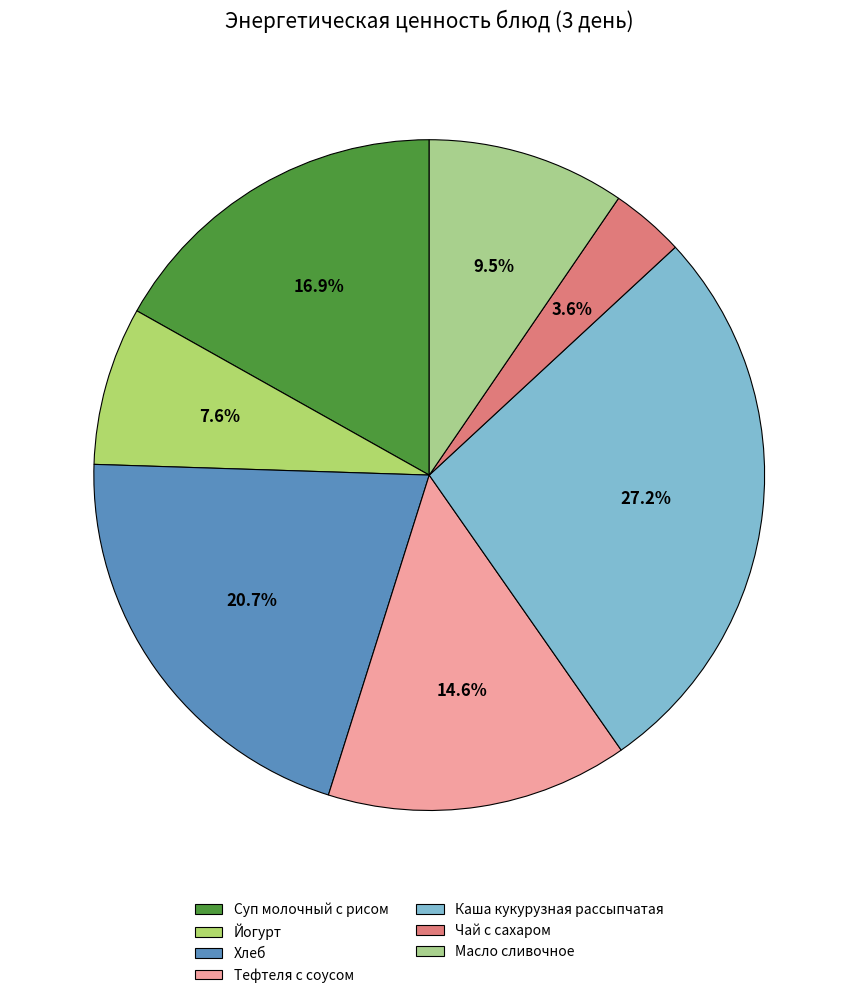

Which has a higher value, Суп молочный с рисом or Хлеб?

Хлеб